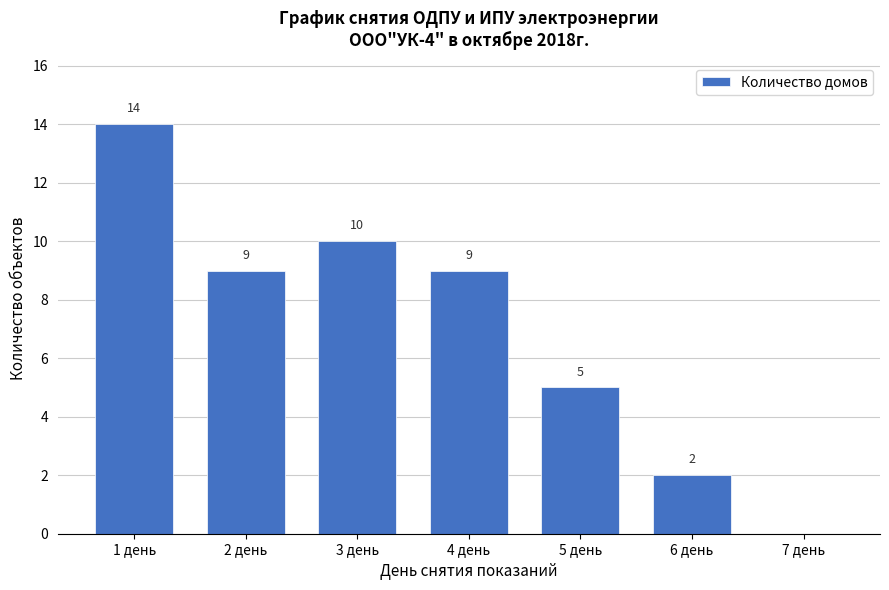

Reading left to right, what are all the values shown in this chart?

1 день=14	2 день=9	3 день=10	4 день=9	5 день=5	6 день=2	7 день=0